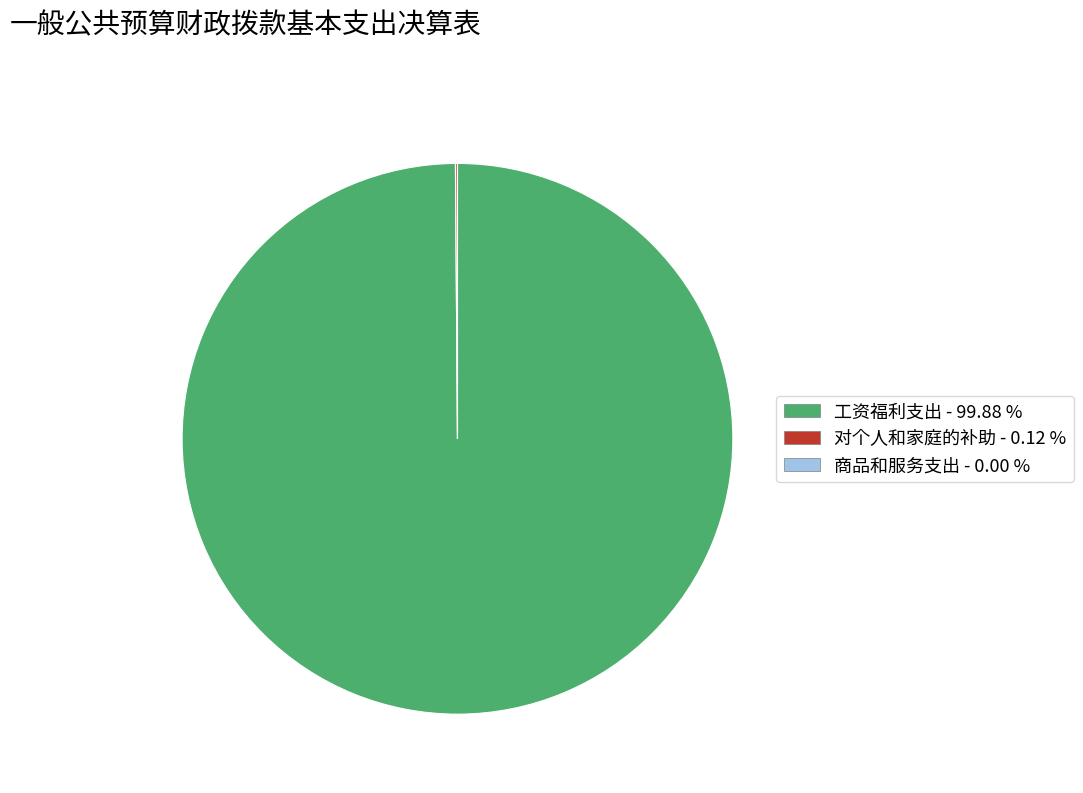

Does 工资福利支出 - 99.88 % account for over 50% of the chart?

Yes